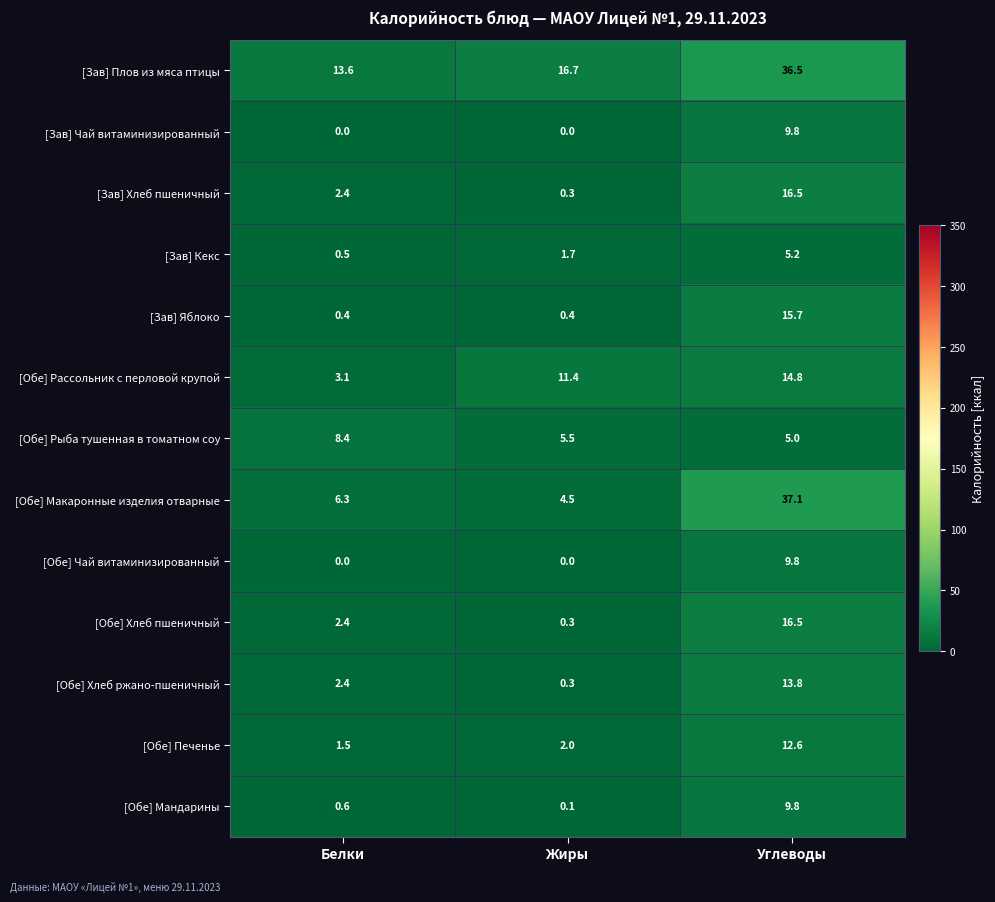

What is the spread (max minus min) of values at Жиры?

16.7